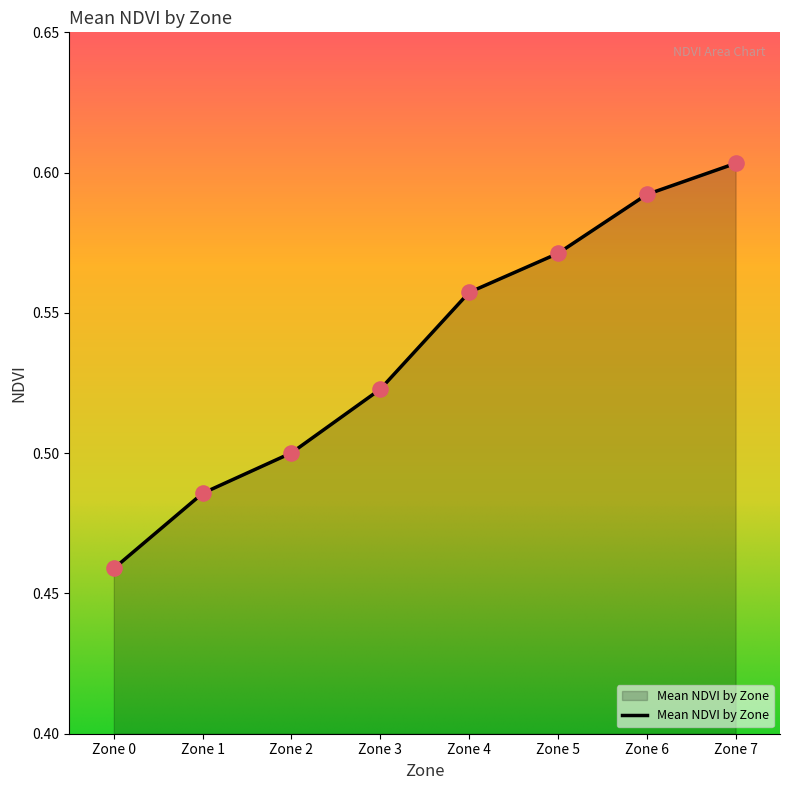

Between Zone 7 and Zone 2, which is larger?

Zone 7